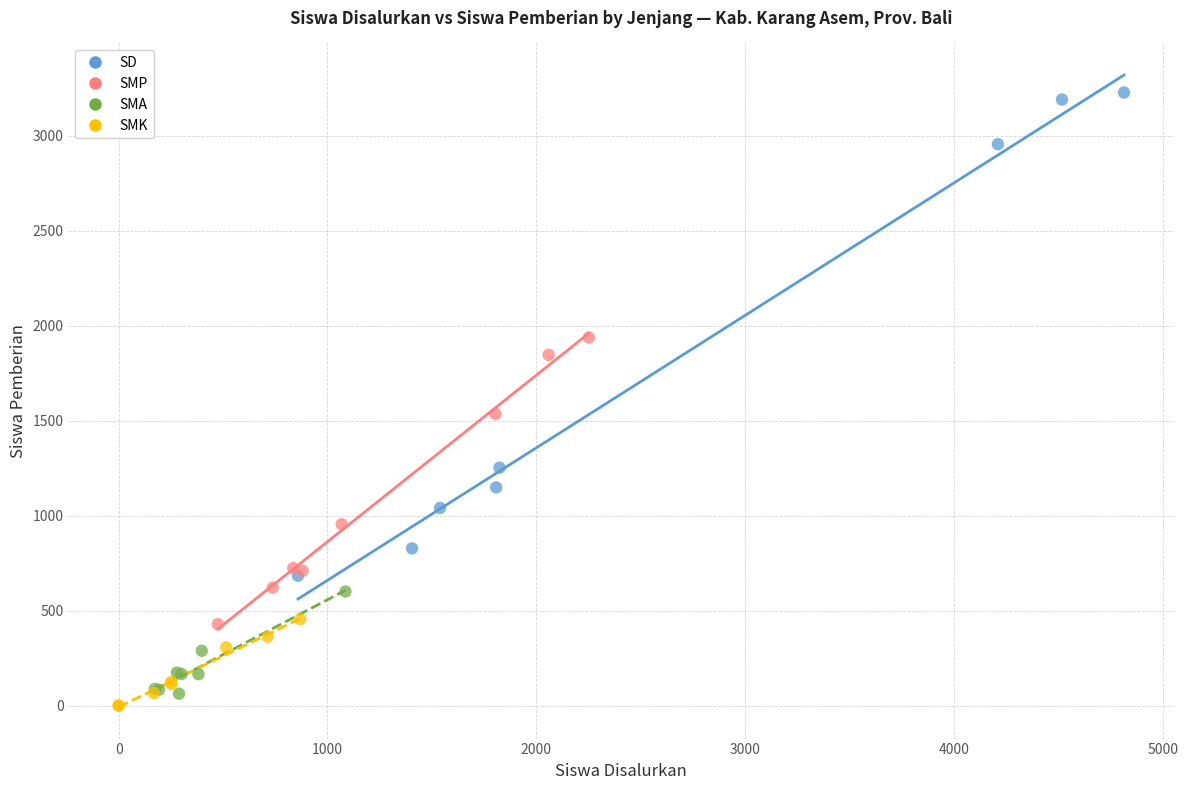

Which series has the widest spread of Y values?

SD